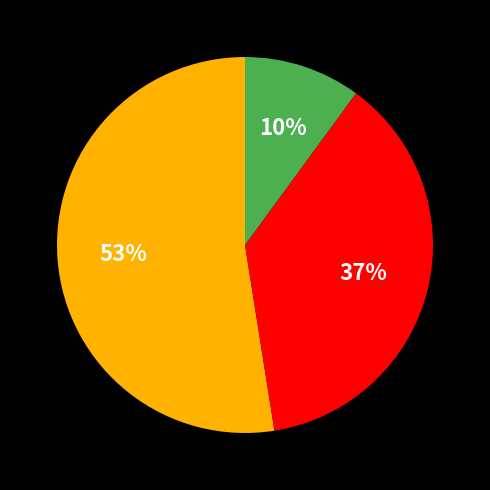

To the nearest percent, what is the average slice percentage?

33%